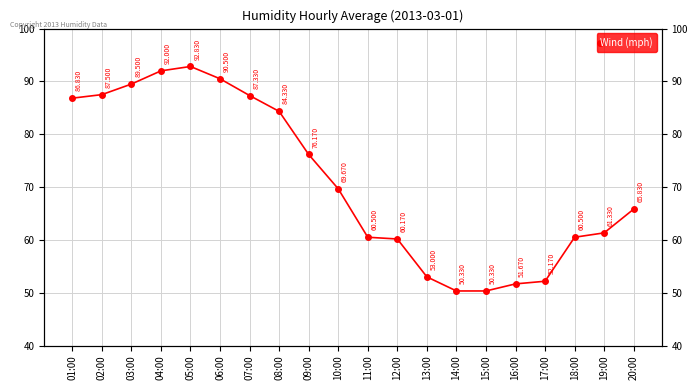

How many values are below 69?

10